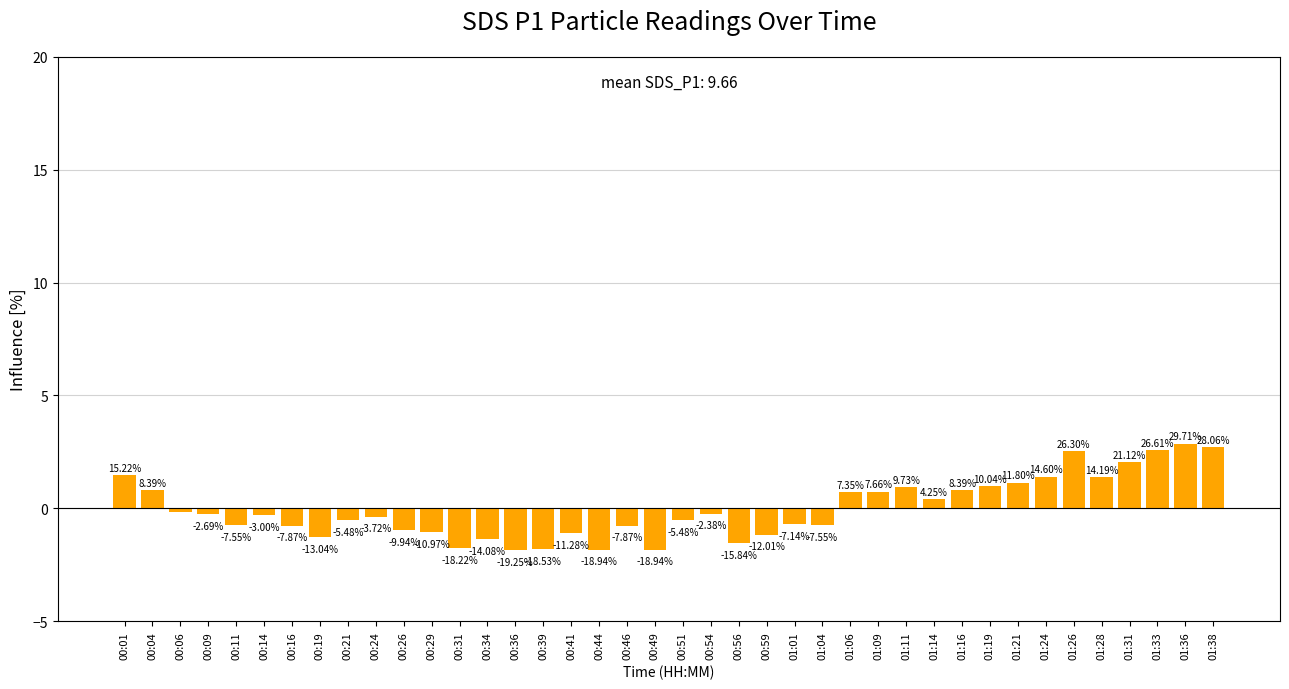

How many bars are there in total?

40